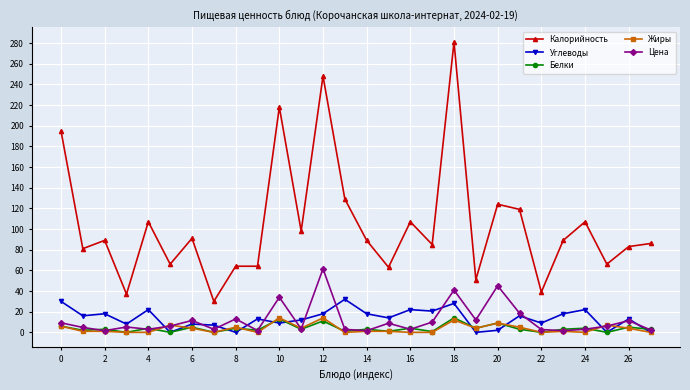

True or false: Калорийность has more than 2 points higher than both neighbors.

True